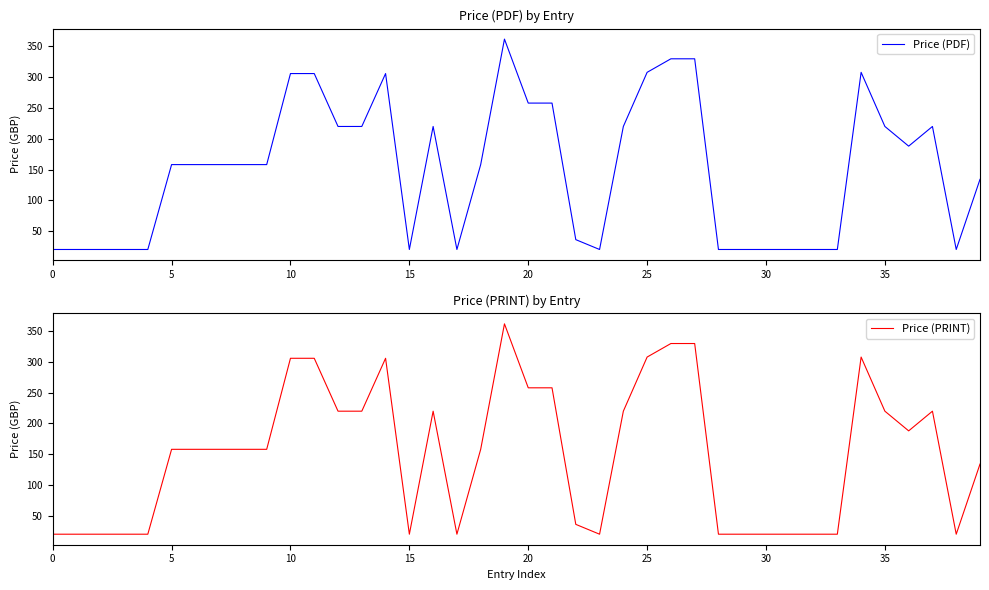

What is the label of the 14th point from the right?

26